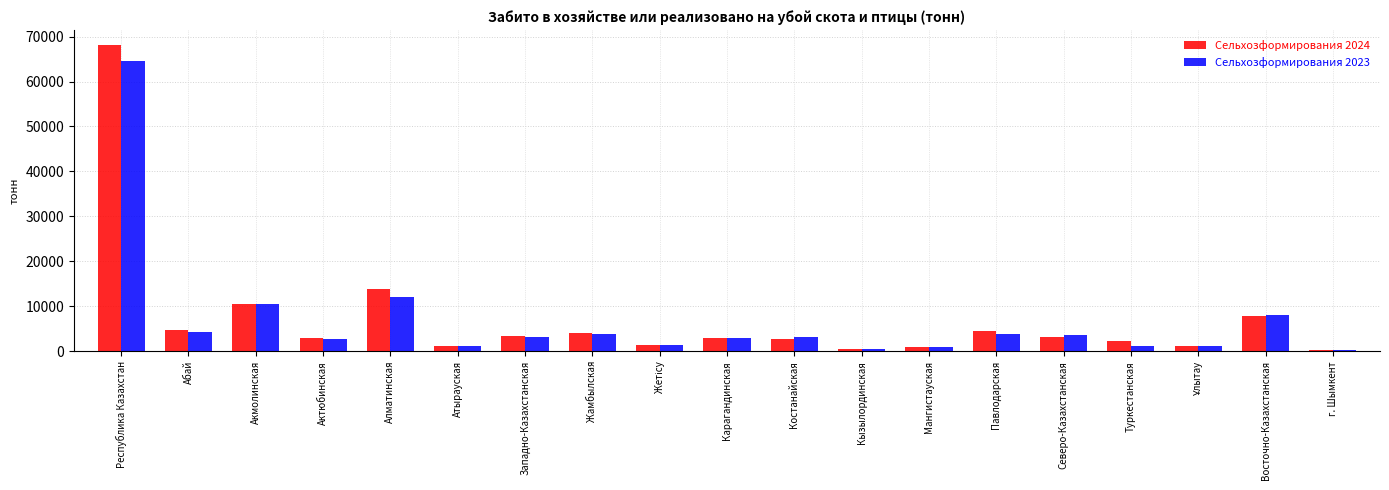

What is the sum of the Сельхозформирования 2023 values at Мангистауская and Западно-Казахстанская?

4191.3